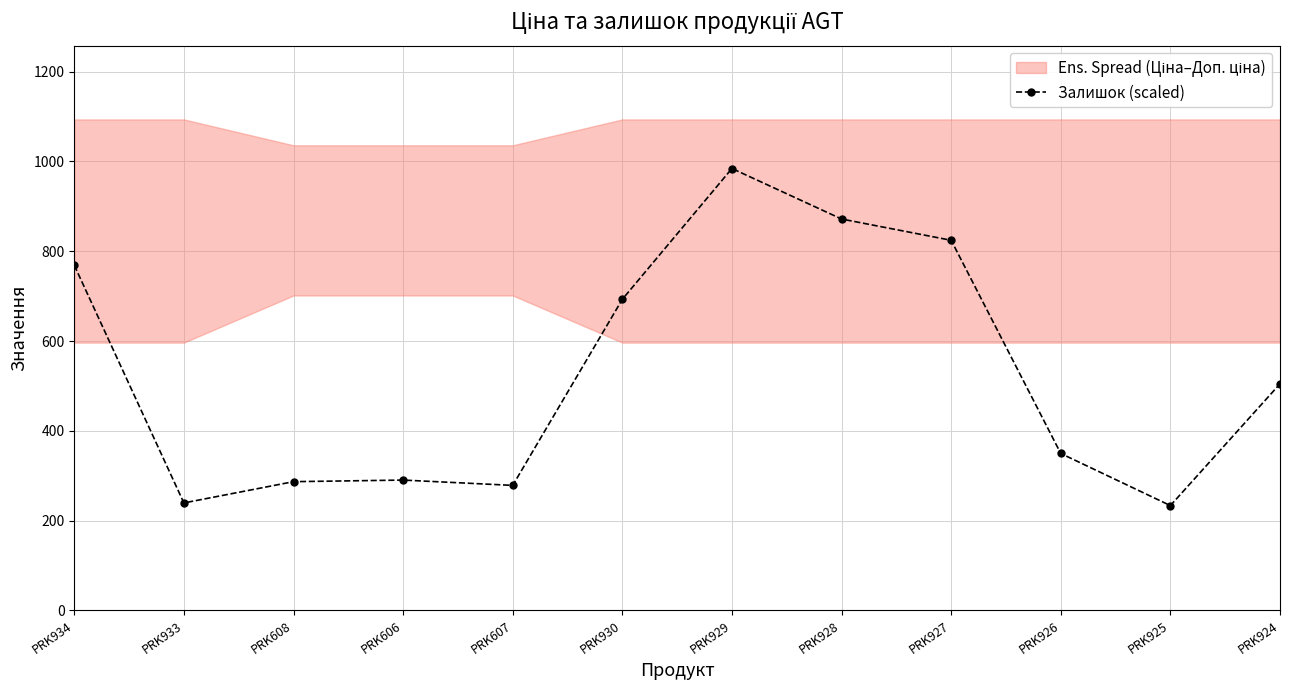

Which has a higher value, PRK927 or PRK929?

PRK929